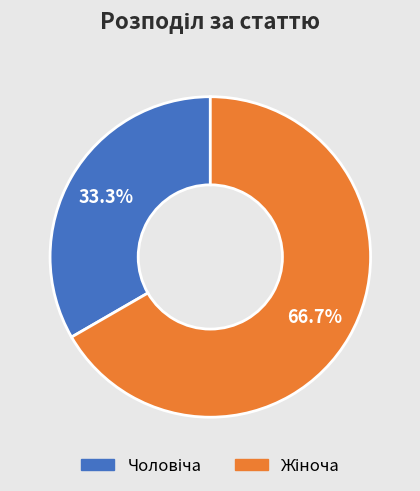

Is there any slice that represents more than half of the pie?

Yes